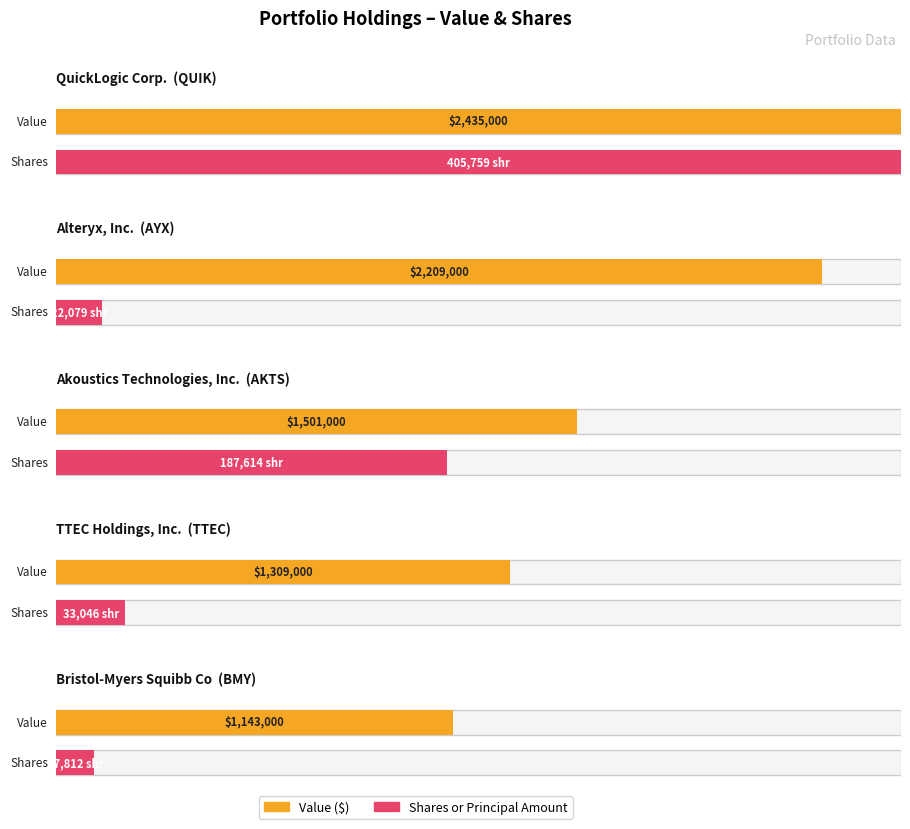

How many groups of bars are there?

5